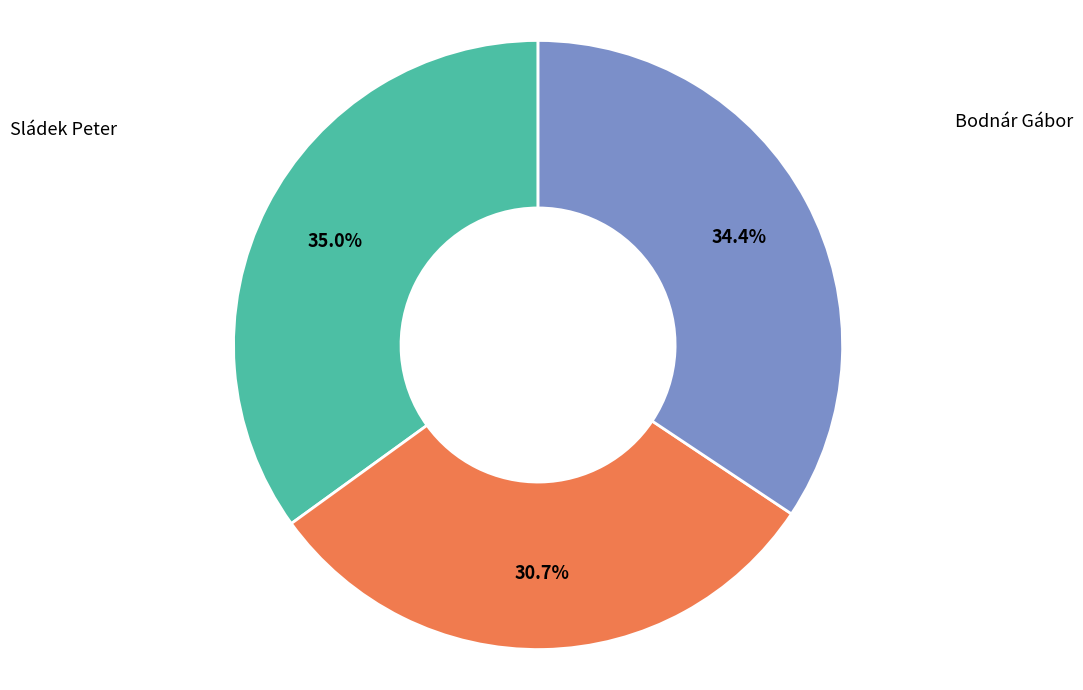

To the nearest percent, what is the difference between the Sládek Peter and Lupák Jaroslav slice percentages?

4%